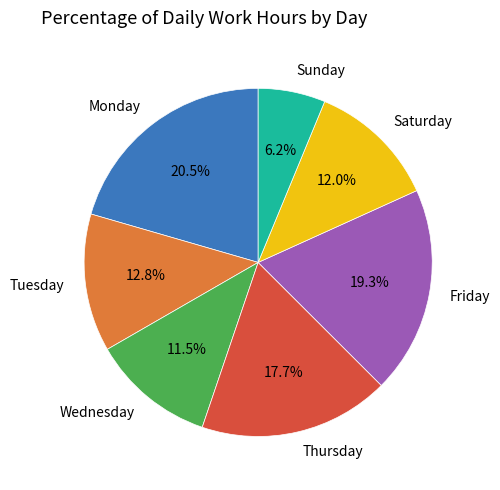

To the nearest percent, what is the difference between the largest and smallest slice percentages?

14%